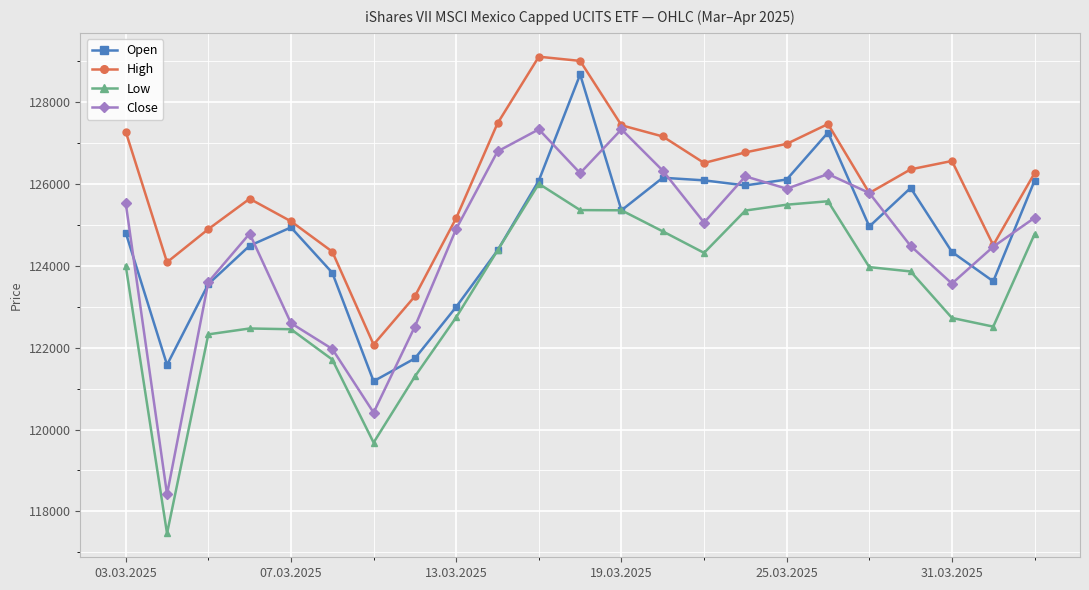

Does the chart have visible grid lines?

Yes